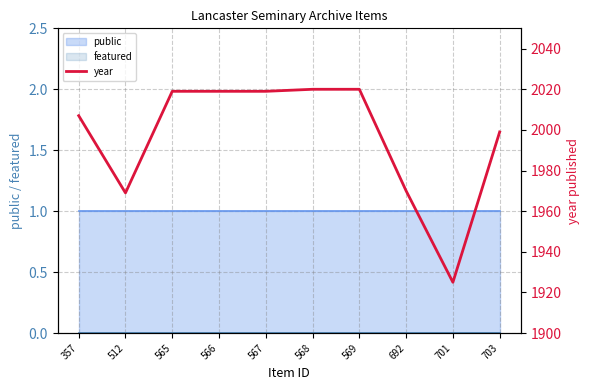

Which label corresponds to the largest value in the chart?

568